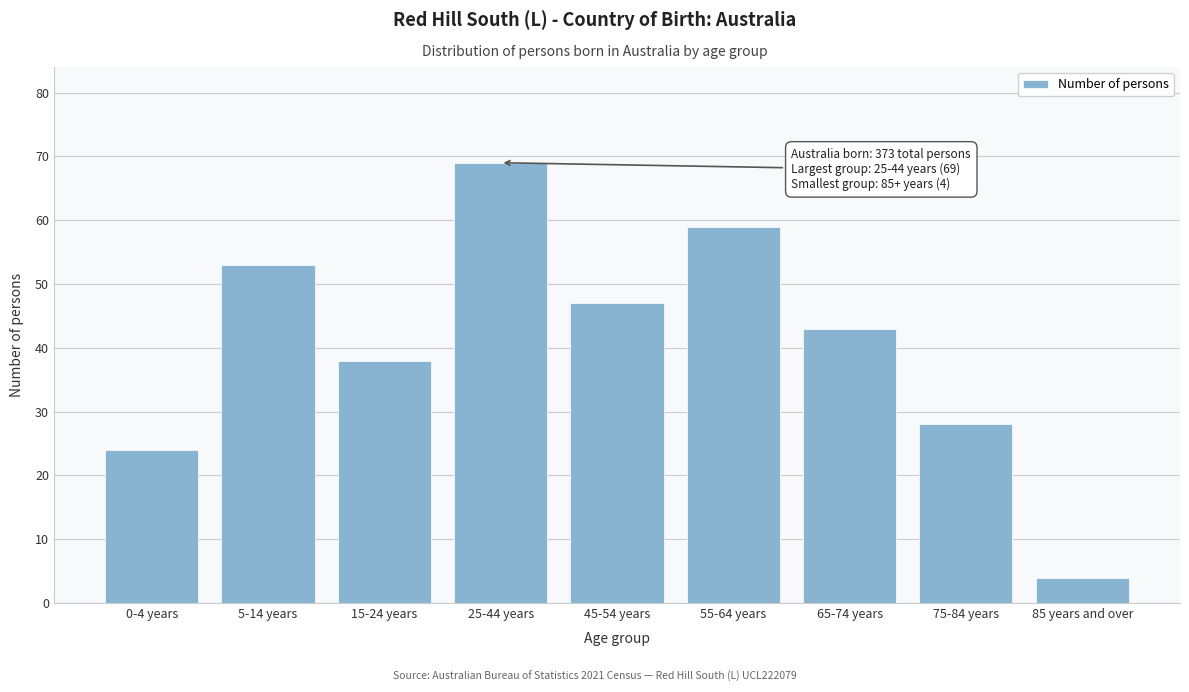

Reading right to left, transcribe all the data shown in this chart.

4	28	43	59	47	69	38	53	24